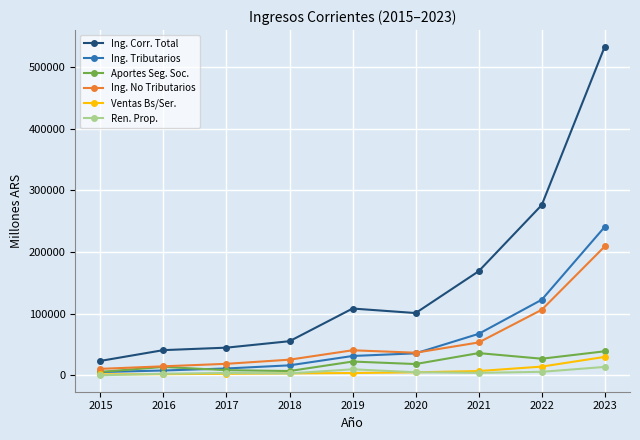

What is the maximum value shown in the chart?

533454.0